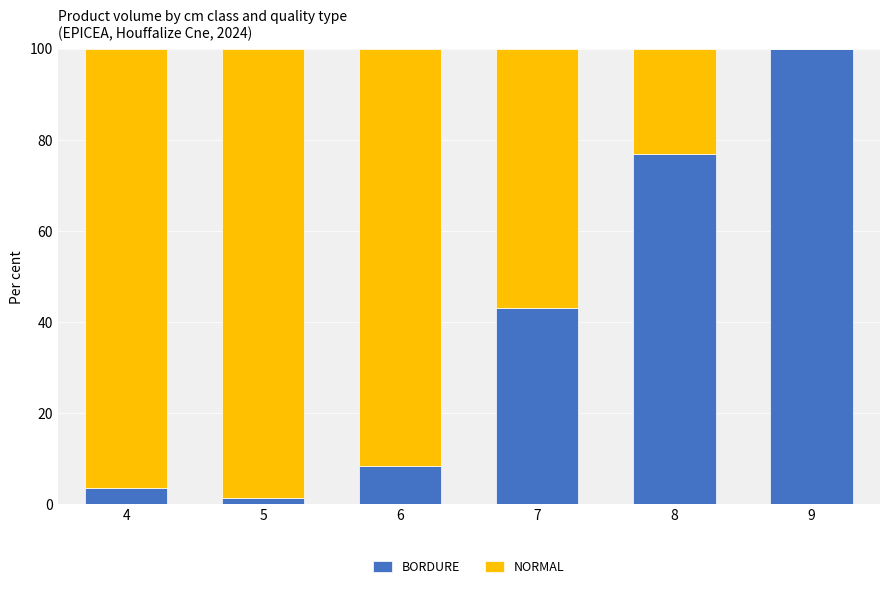

What is the sum of the BORDURE values at 4 and 9?

103.6